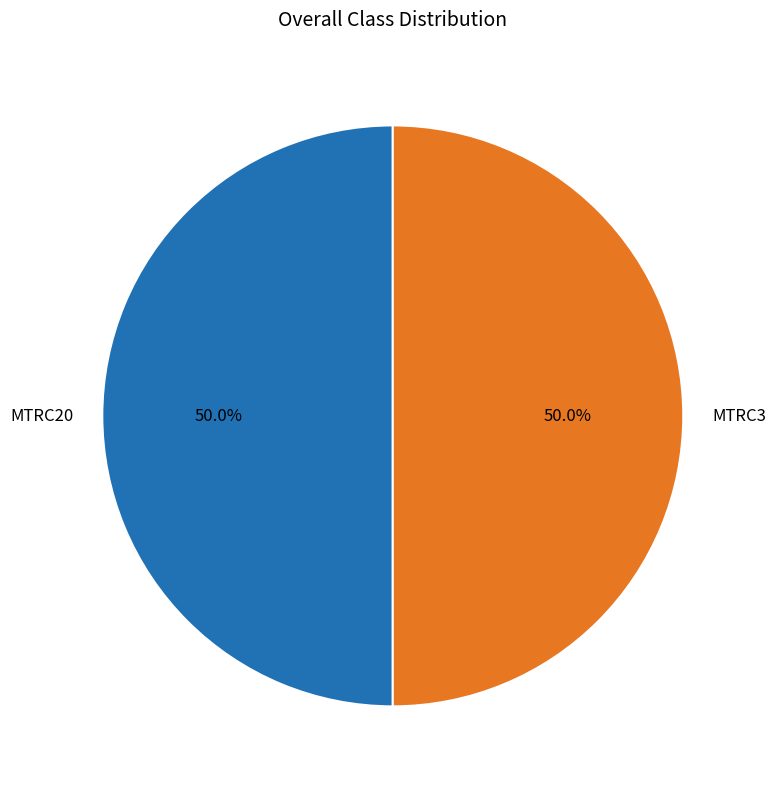

How much of the chart is everything except MTRC20?

50.0%